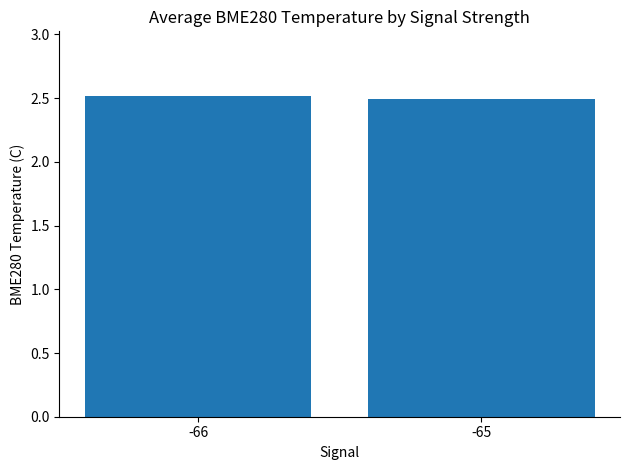

Approximately how many times larger is the value at -66 compared to -65?

1.0